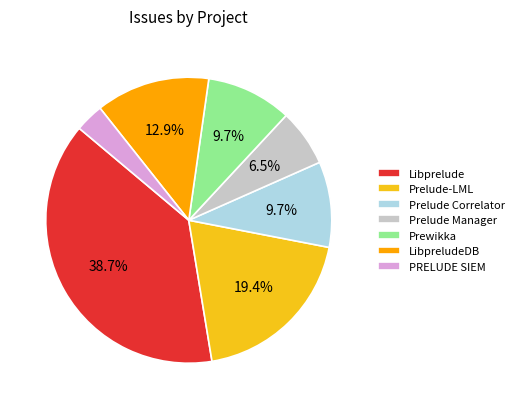

Is there any slice that represents more than half of the pie?

No